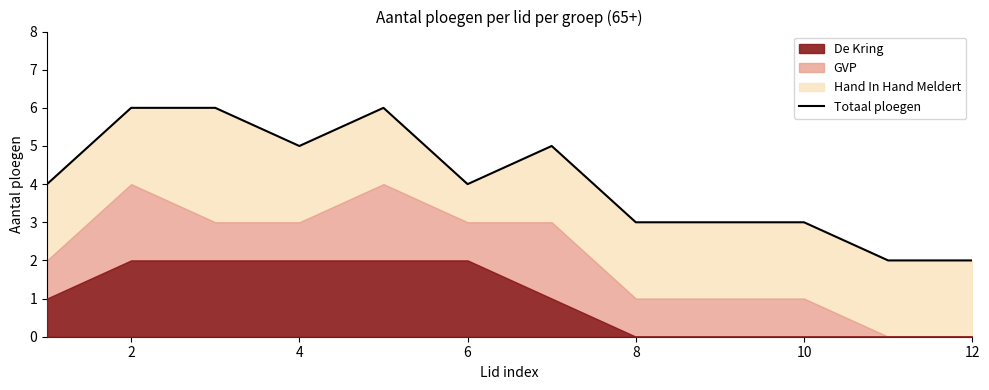

What is the minimum value shown in the chart?

2